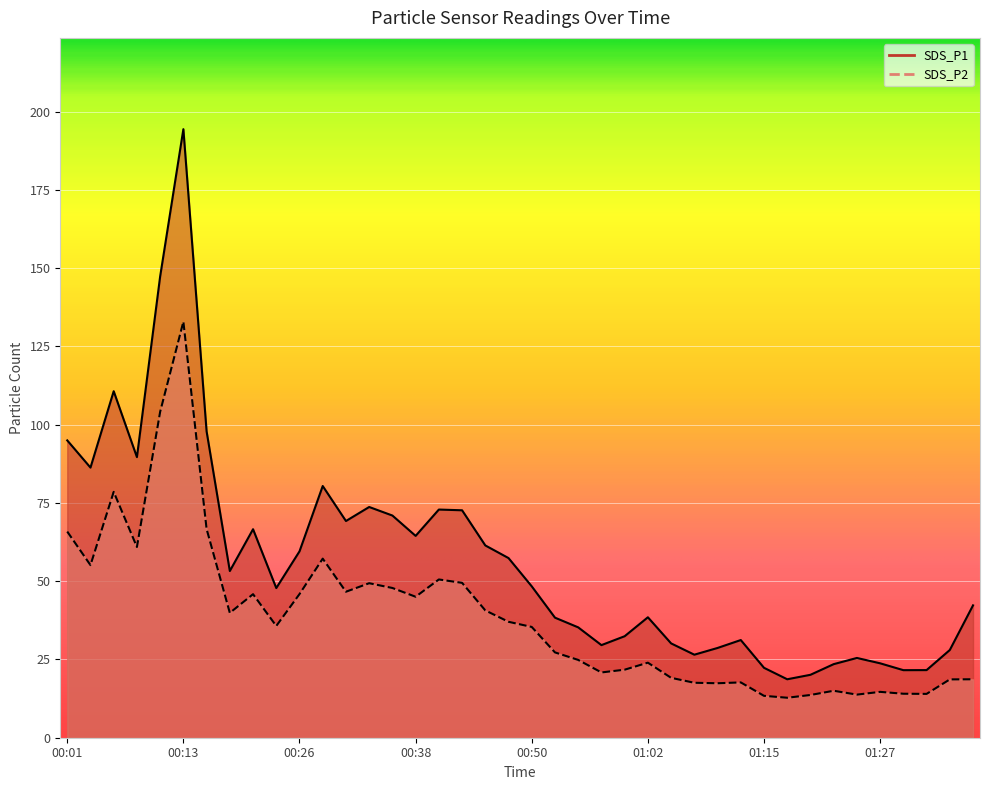

True or false: SDS_P2 and SDS_P1 intersect in this chart.

False